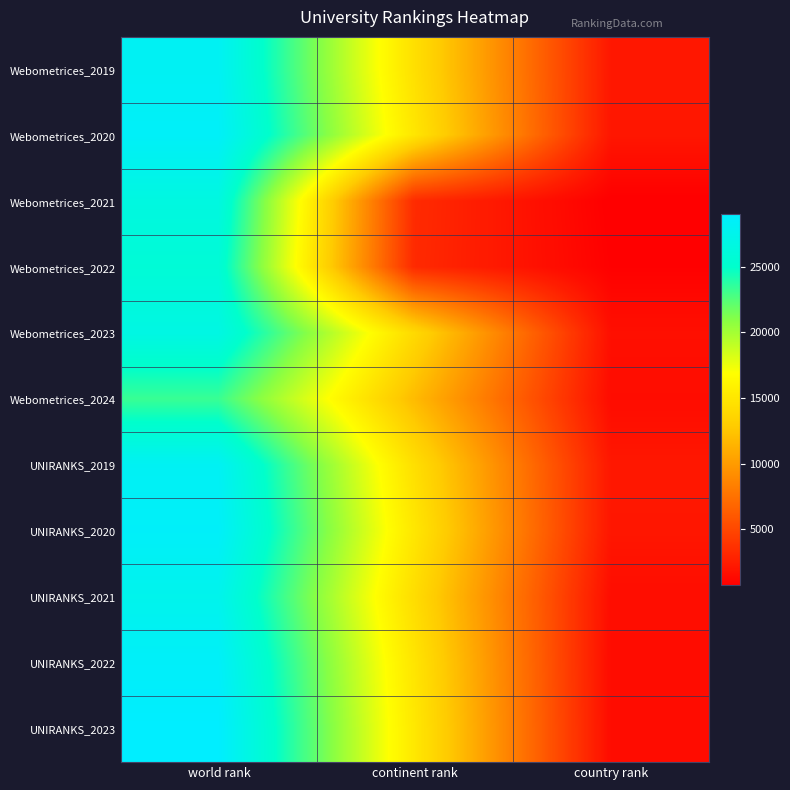

What is the total value across all series at world rank?

300749